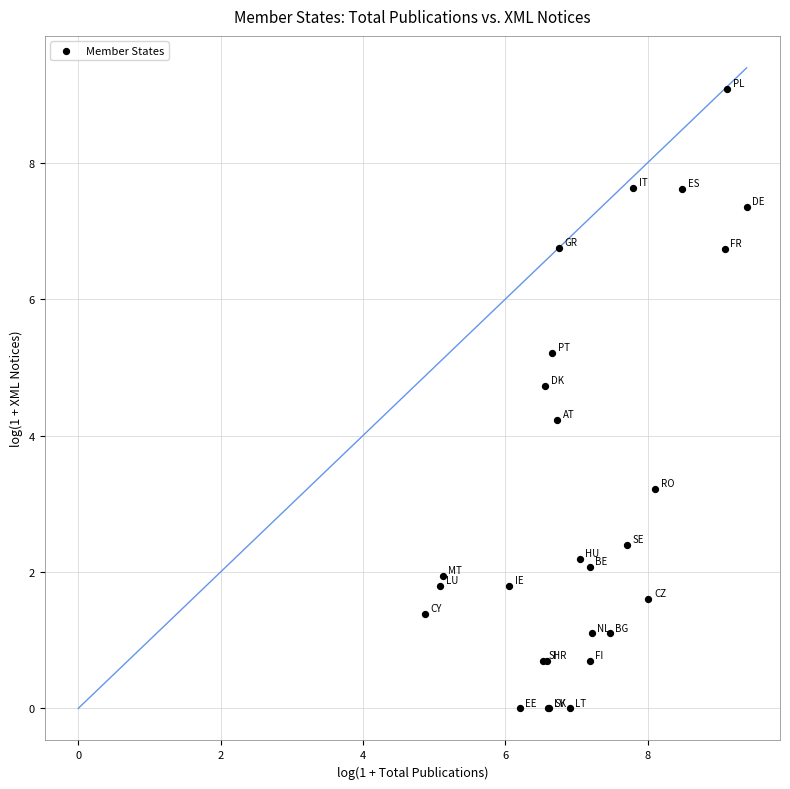

What Y value in the scatter plot is closest to 4?

4.2